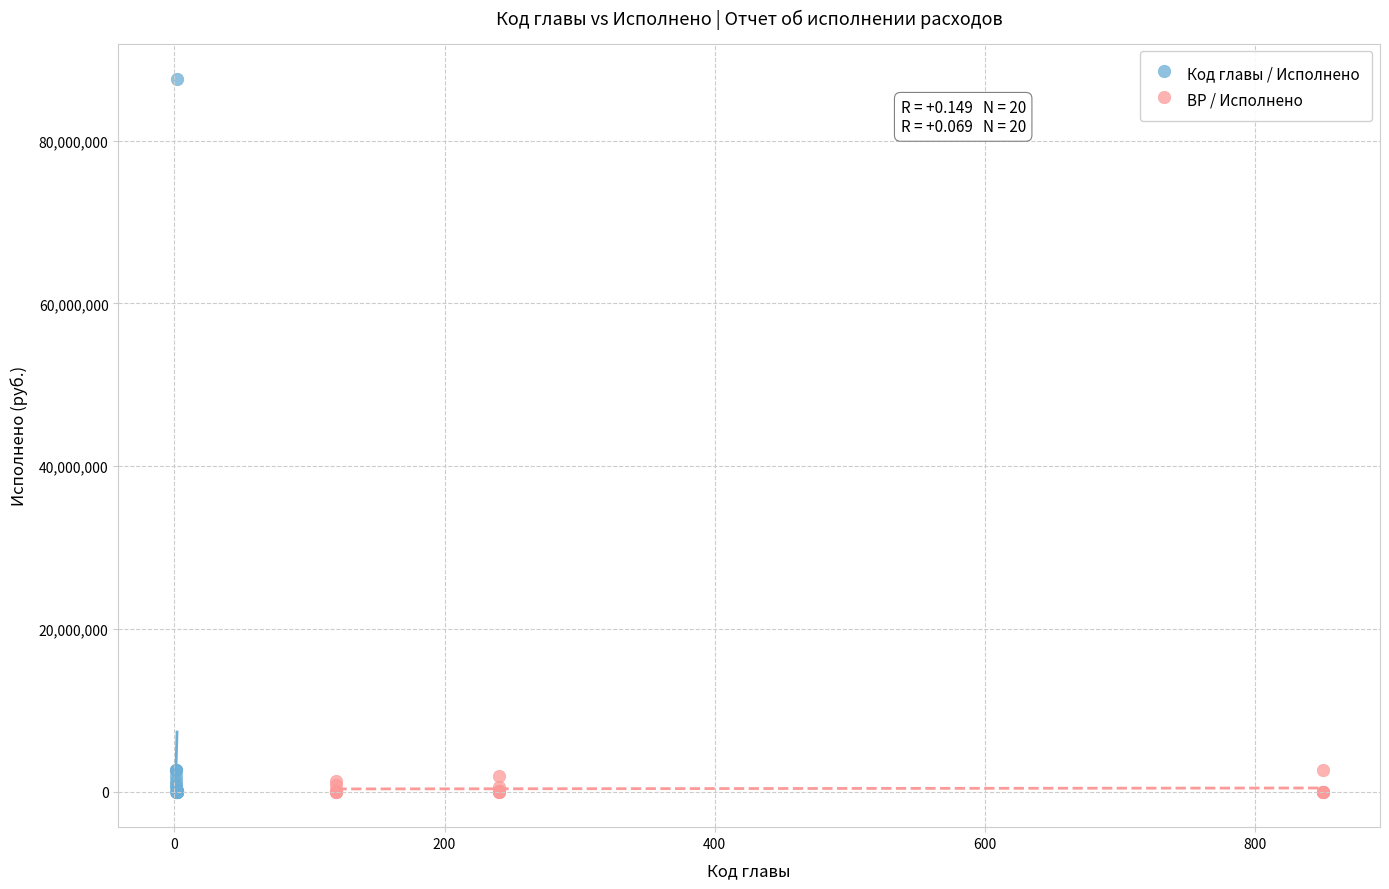

Which series reaches the maximum Y coordinate?

Код главы / Исполнено